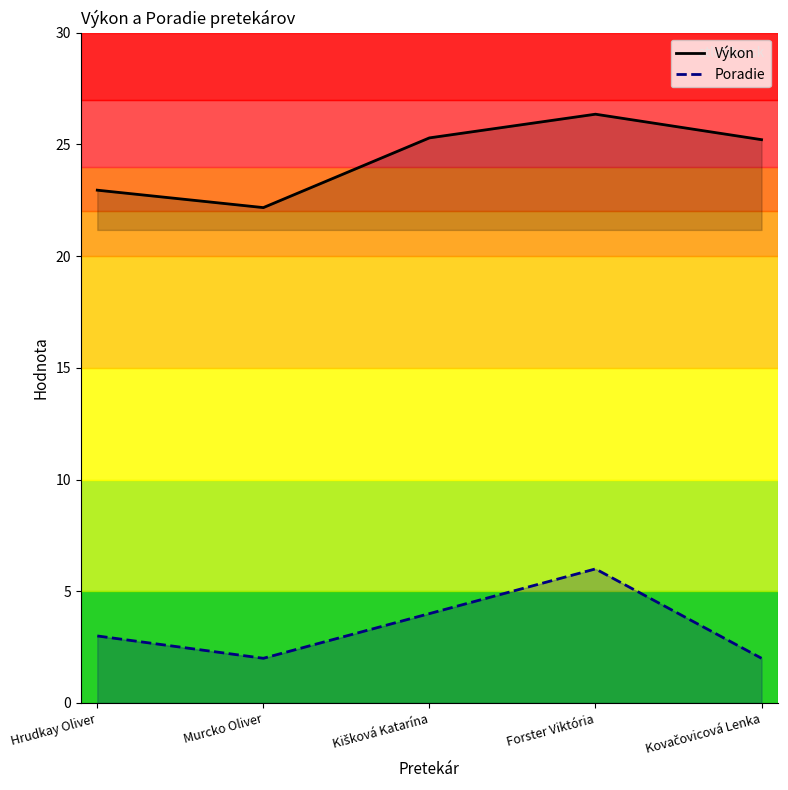

What is the label of the 4th point from the left?

Forster Viktória